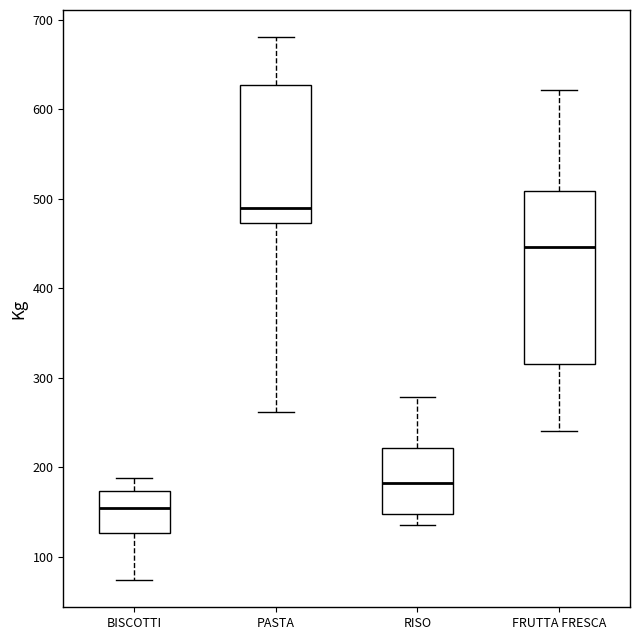

Which box's median line is the highest?

PASTA